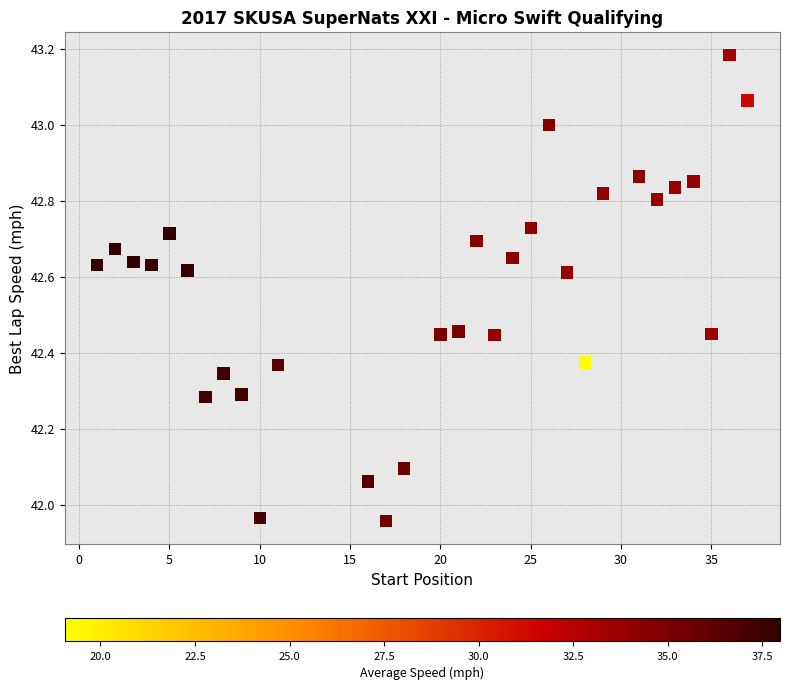

What is the range of X values (max minus min)?

36.0